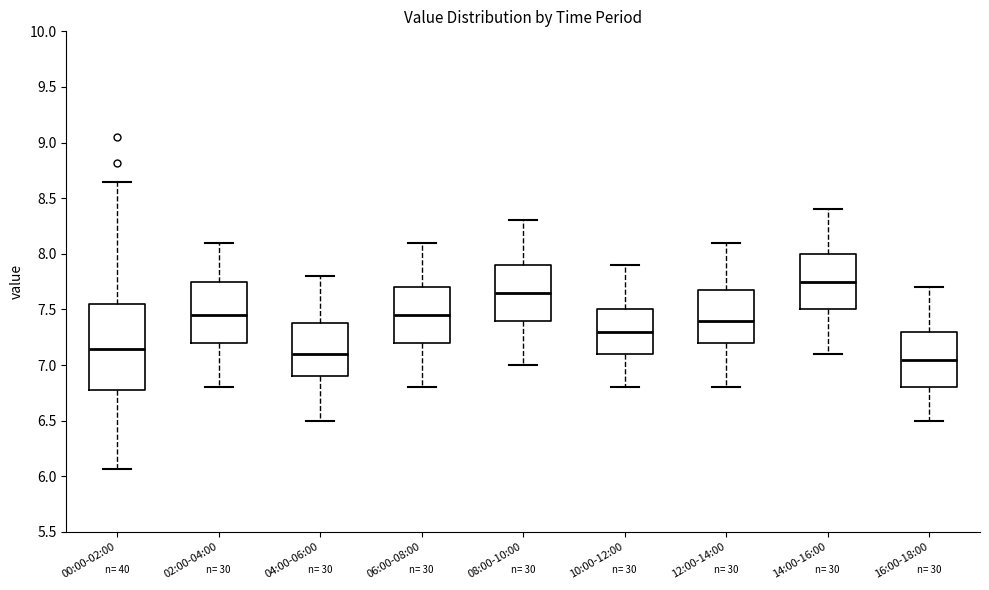

Comparing the boxes themselves (not the whiskers), which one is the tallest?

00:00-02:00